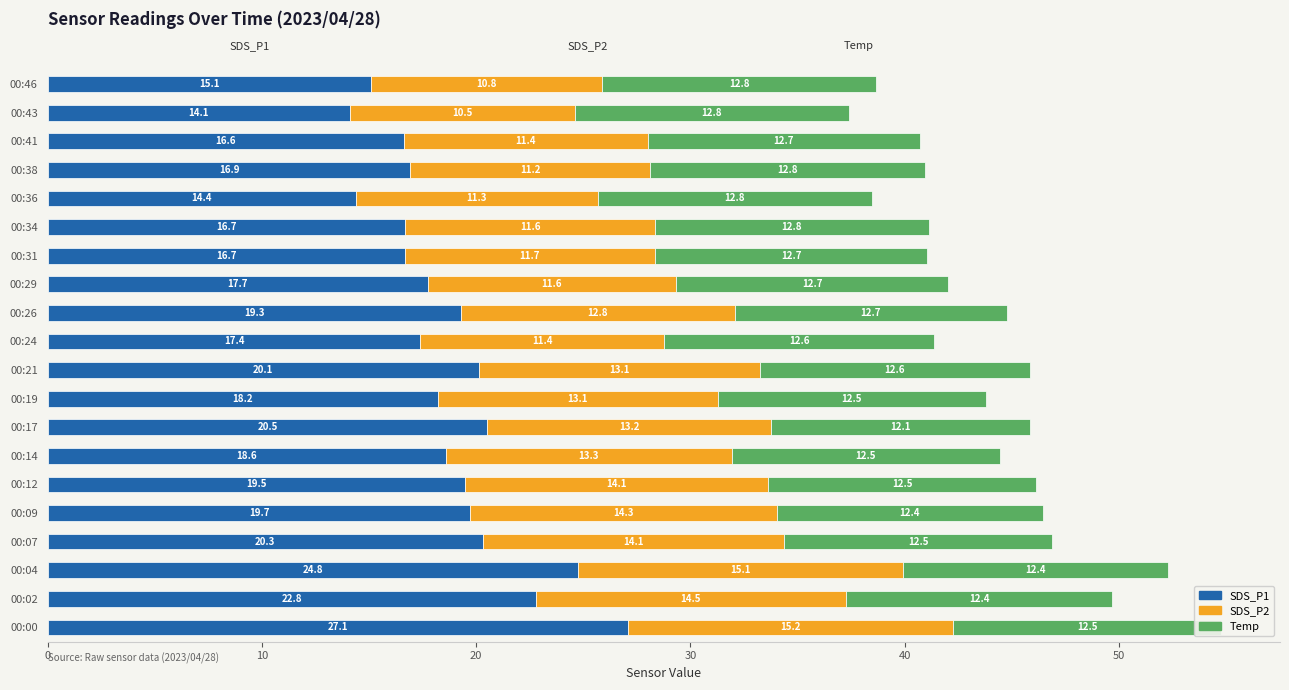

What is the total value across all series at 00:43?

37.4